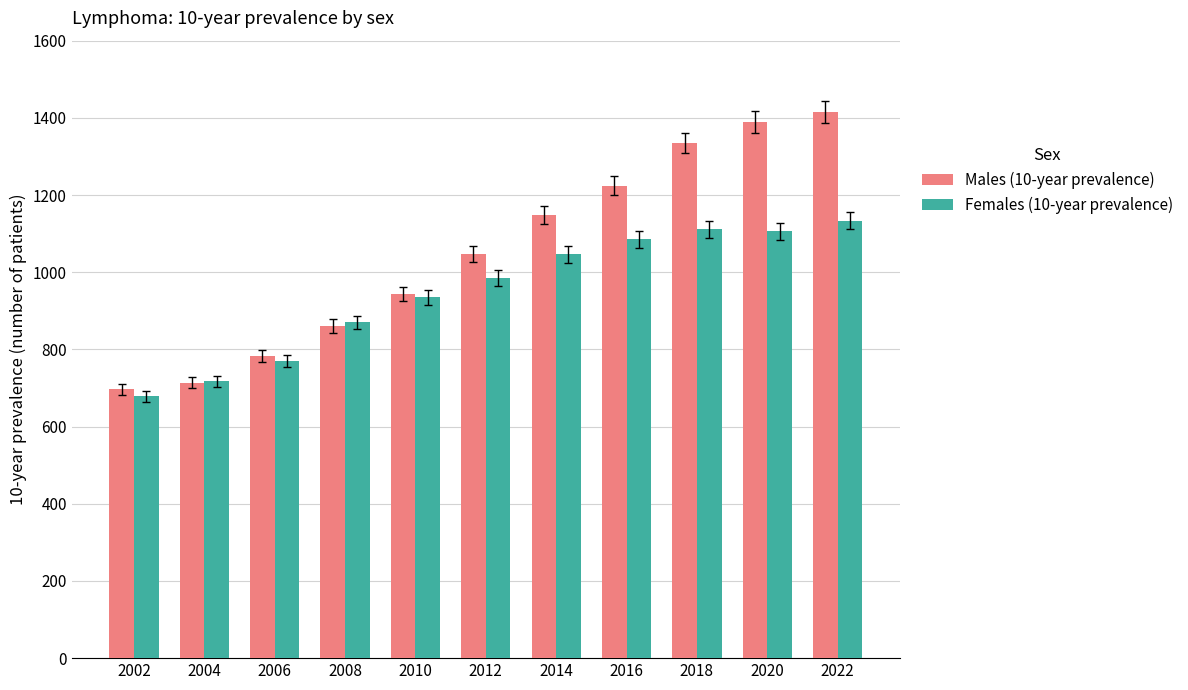

What is the average value of the Females (10-year prevalence) series?

949